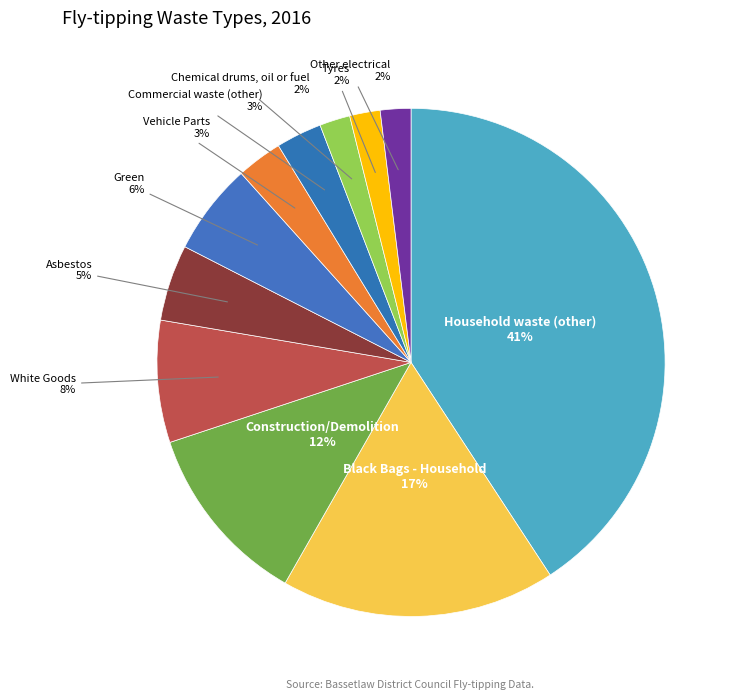

How many segments does this pie chart have?

11